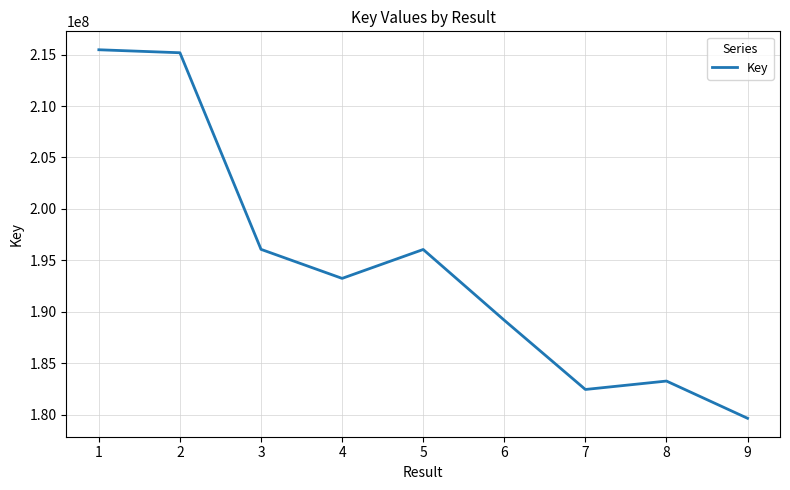

What is the greatest value displayed?

215474769